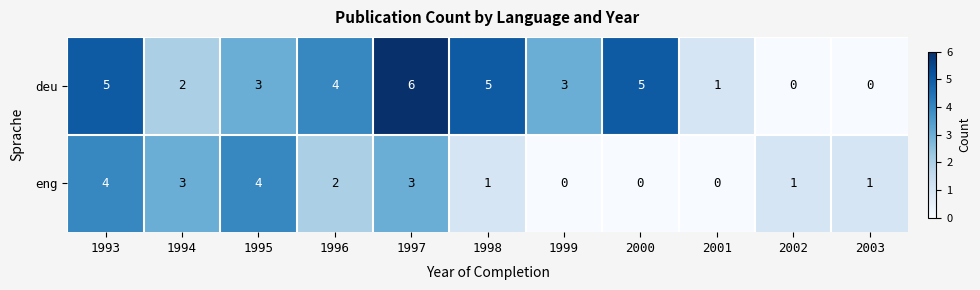

Between 1997 and 2000, which series saw the biggest shift?

eng